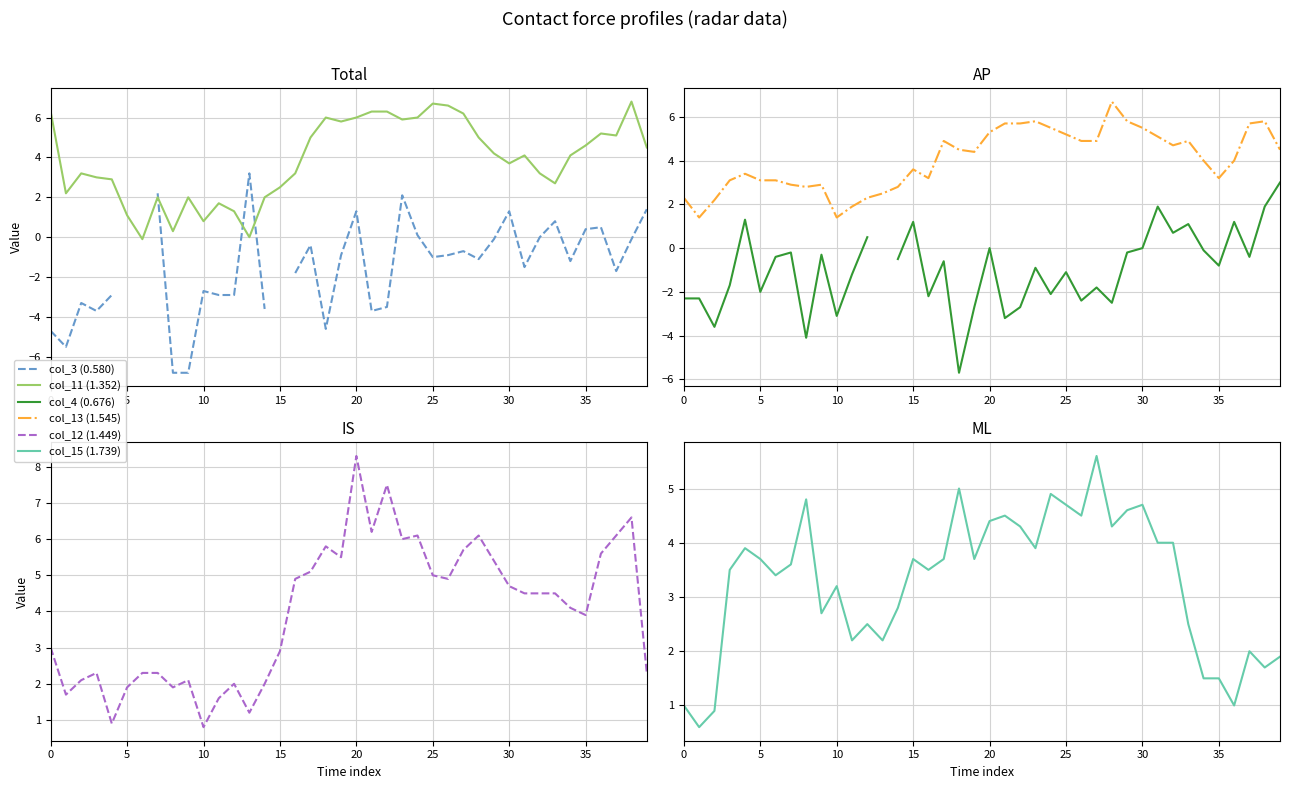

True or false: col_4 (0.676) and col_11 (1.352) intersect in this chart.

False